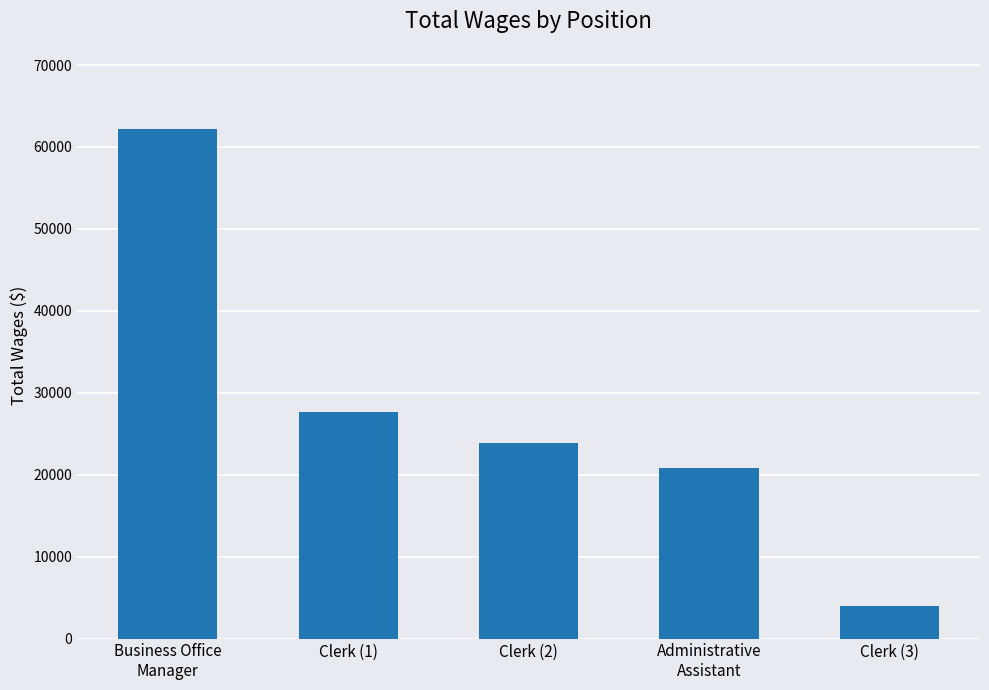

What is the sum of the values at Clerk (1) and Clerk (2)?

51566